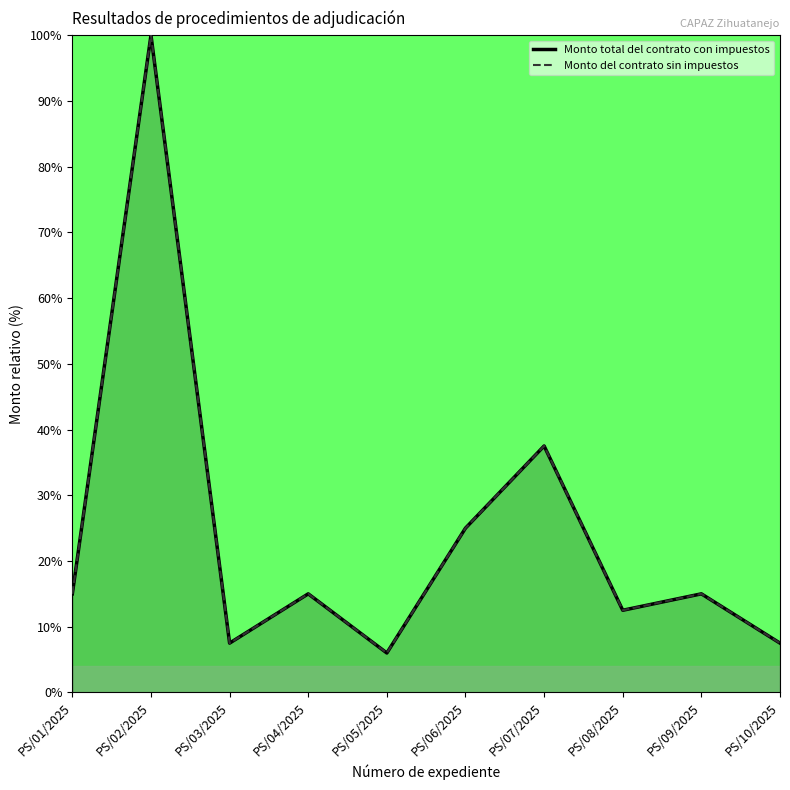

True or false: Monto total del contrato con impuestos and Monto del contrato sin impuestos intersect in this chart.

False